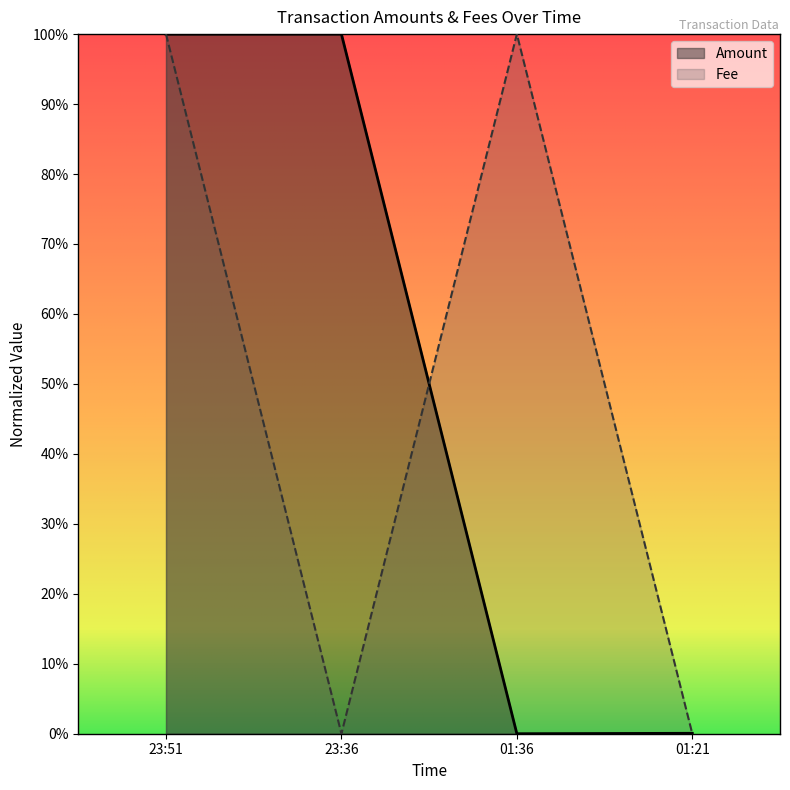

What are all the series names shown in the legend?

Amount, Fee